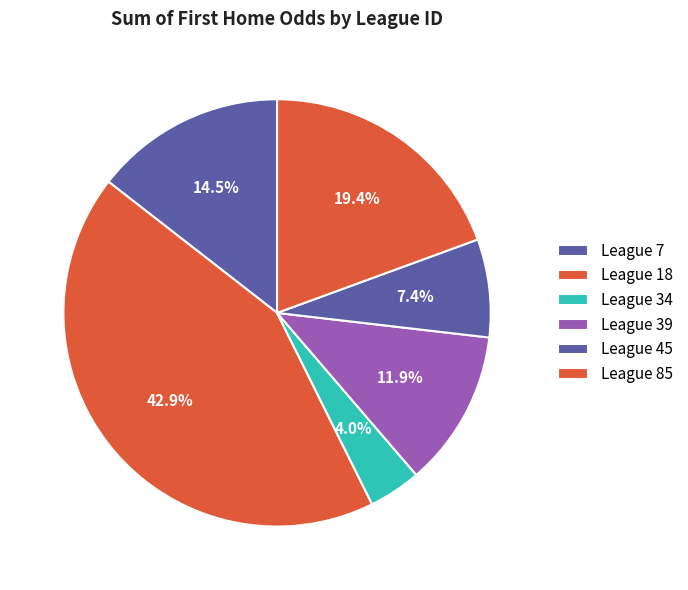

How many slices are in this pie chart?

6